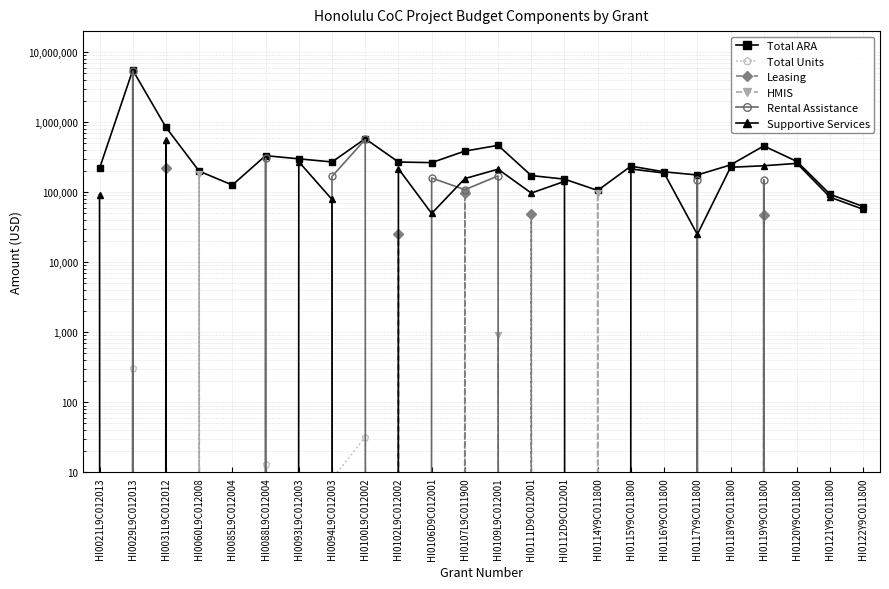

At which category does the chart reach its minimum across all series?

HI0021L9C012013